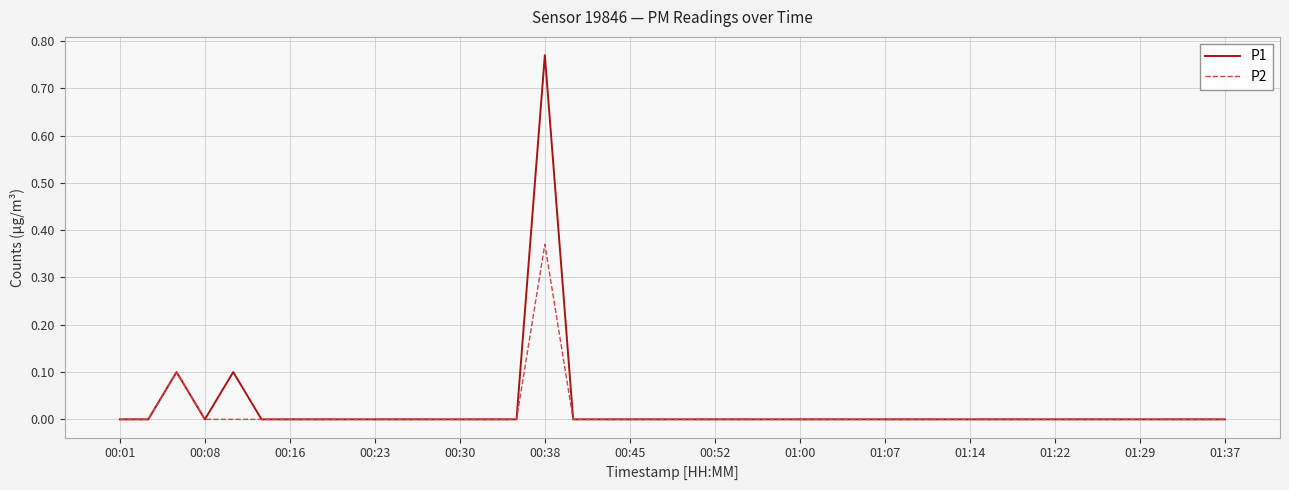

Count the number of data series in this chart.

2